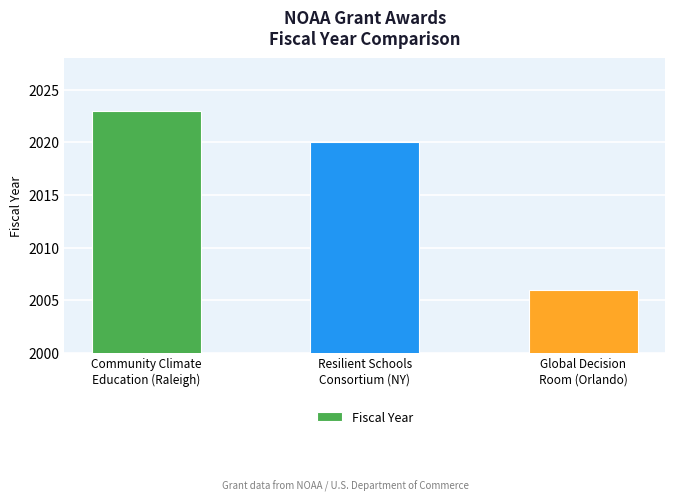

Where is the data nearest to the value 2014?

Resilient Schools
Consortium (NY)